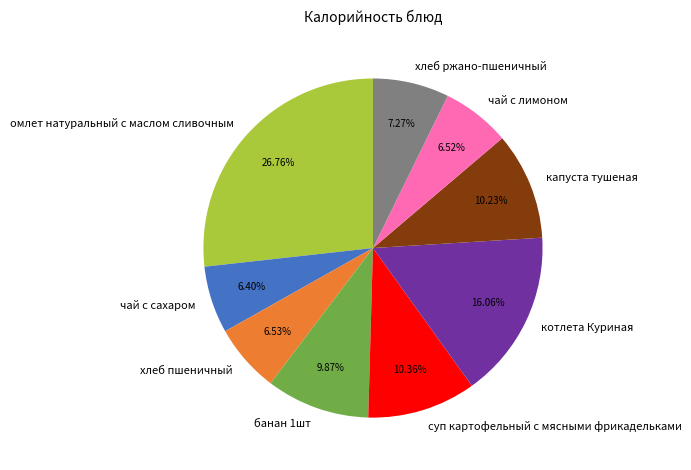

What percentage is the капуста тушеная slice, to the nearest percent?

10%